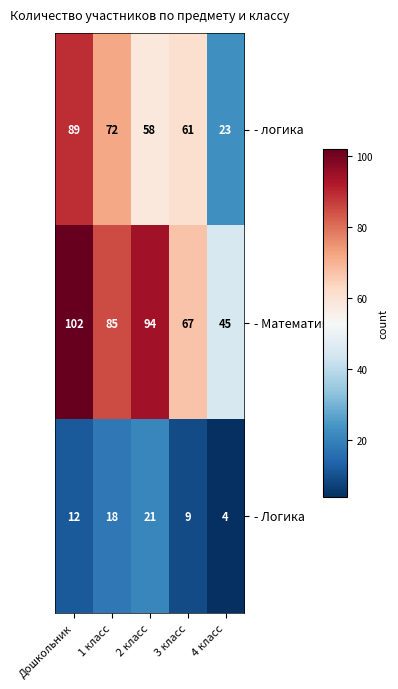

True or false: - Математика has a value of 59 at 4 класс.

False